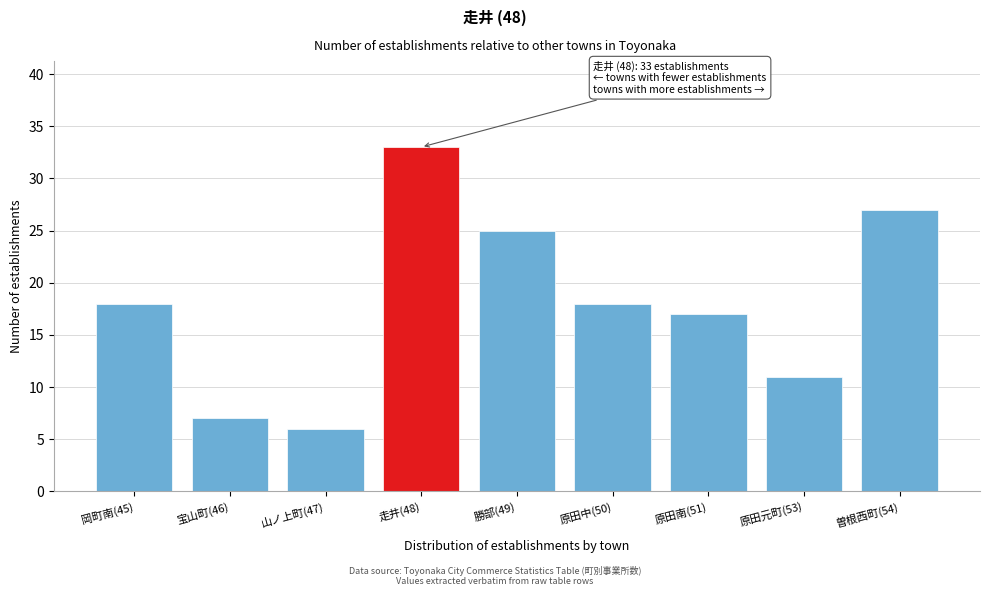

Reading left to right, extract all data points from this chart.

岡町南(45)=18	宝山町(46)=7	山ノ上町(47)=6	走井(48)=33	勝部(49)=25	原田中(50)=18	原田南(51)=17	原田元町(53)=11	曽根西町(54)=27